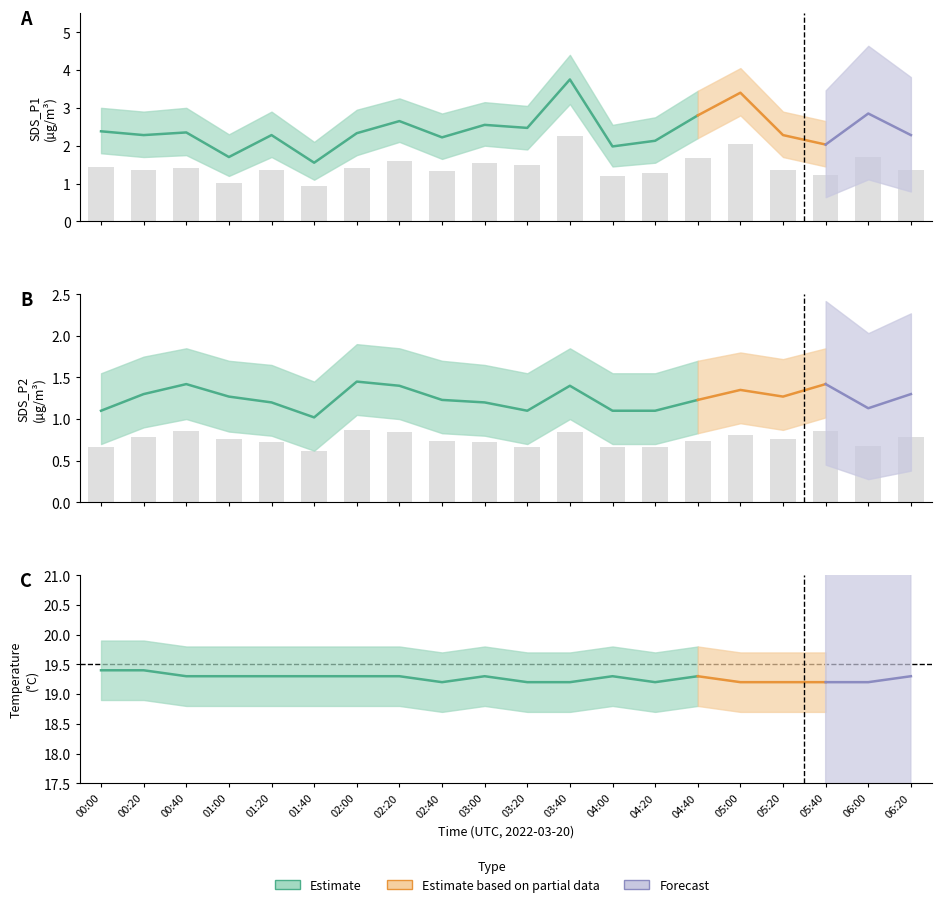

Which category has the highest value in the SDS_P1 series?

03:40